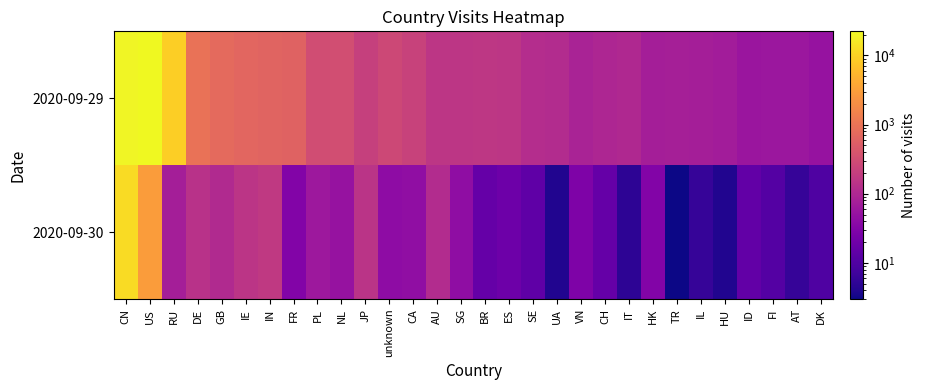

Reading left to right, transcribe all the data shown in this chart.

2020-09-29: CN=20203	US=22254	RU=9085	DE=953	GB=755	IE=683	IN=626	FR=611	PL=317	NL=326	JP=213	unknown=270	CA=227	AU=154	SG=158	BR=163	ES=158	SE=119	UA=113	VN=87	CH=97	IT=104	HK=74	TR=79	IL=74	HU=71	ID=56	FI=59	AT=58	DK=51
2020-09-30: CN=12290	US=2900	RU=76	DE=134	GB=108	IE=149	IN=175	FR=32	PL=62	NL=52	JP=148	unknown=41	CA=45	AU=114	SG=43	BR=16	ES=19	SE=14	UA=4	VN=28	CH=16	IT=5	HK=32	TR=3	IL=6	HU=4	ID=15	FI=11	AT=6	DK=10